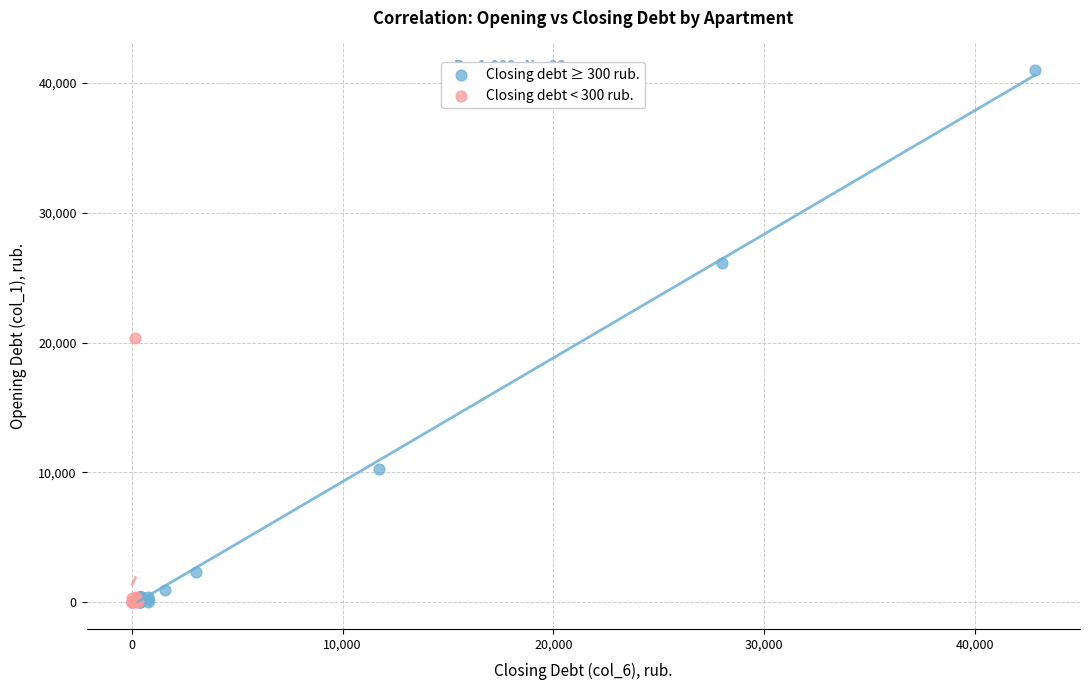

Which series has the widest spread of Y values?

Closing debt ≥ 300 rub.